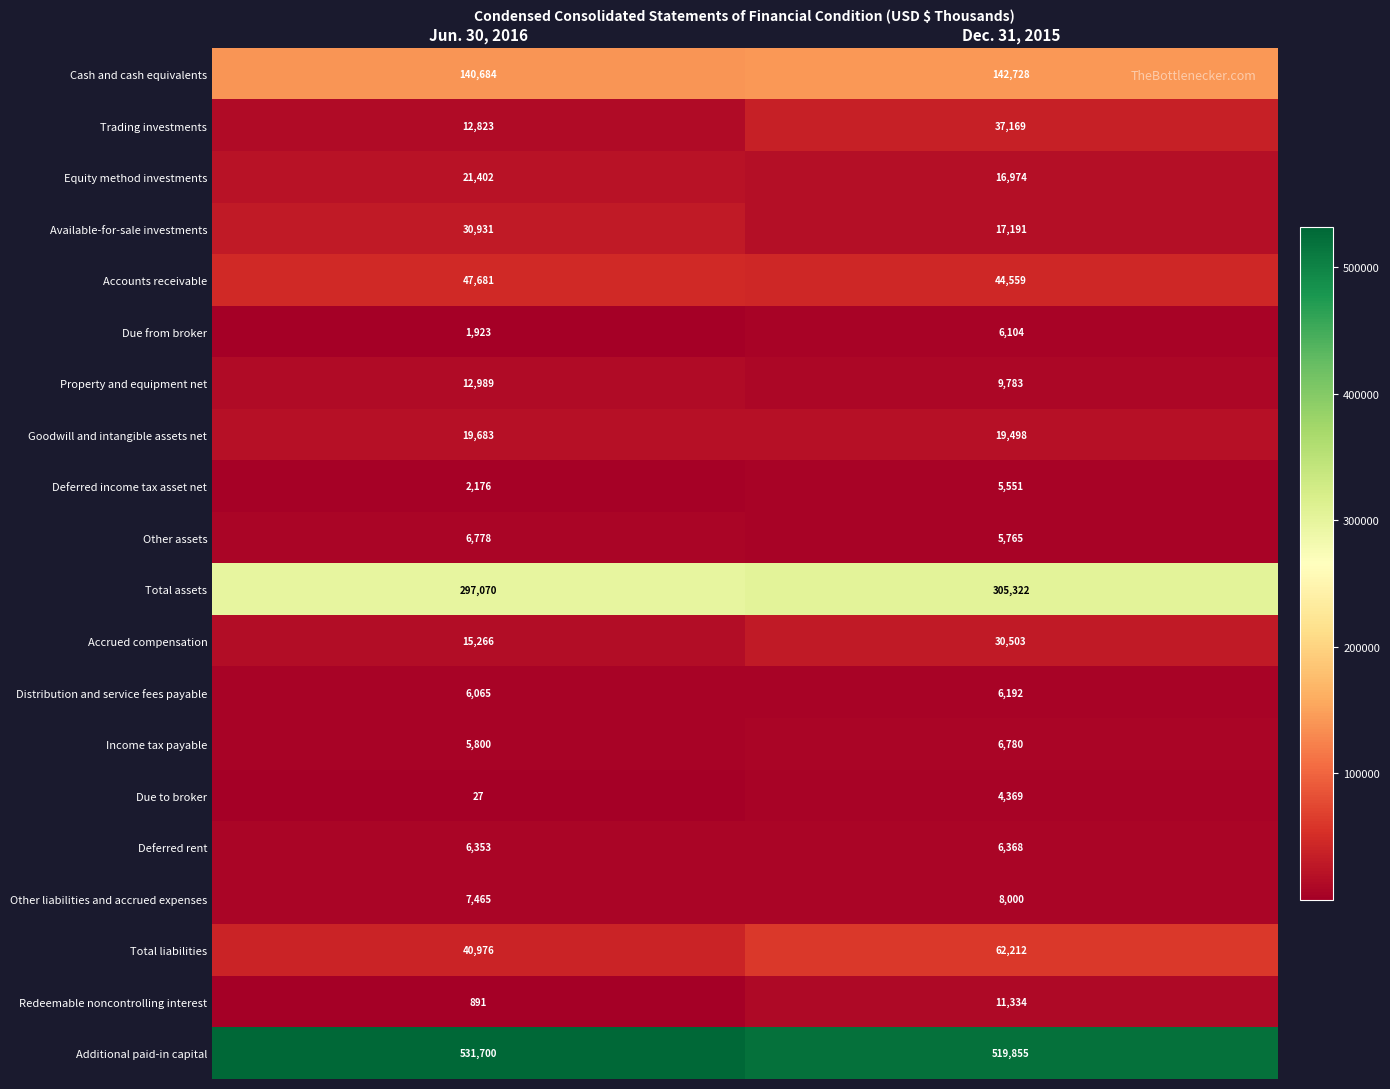

Which series has the largest total across all categories?

Additional paid-in capital